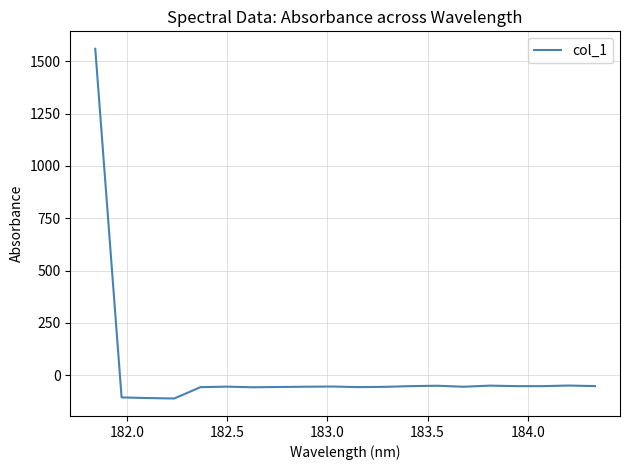

What is the smallest value displayed?

-111.9